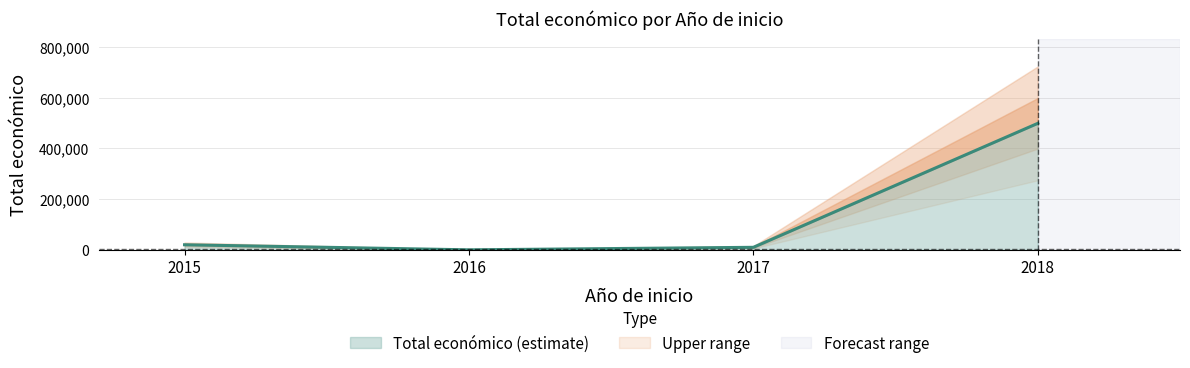

The value of Total económico (estimate) at 2016 is -165898. True or false?

False